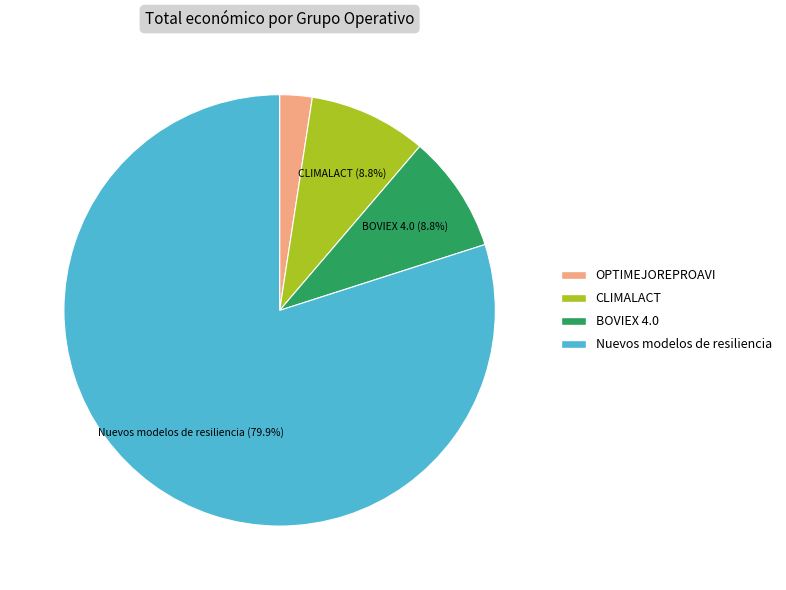

To the nearest percent, what is the combined percentage of Nuevos modelos de resiliencia and OPTIMEJOREPROAVI?

82%